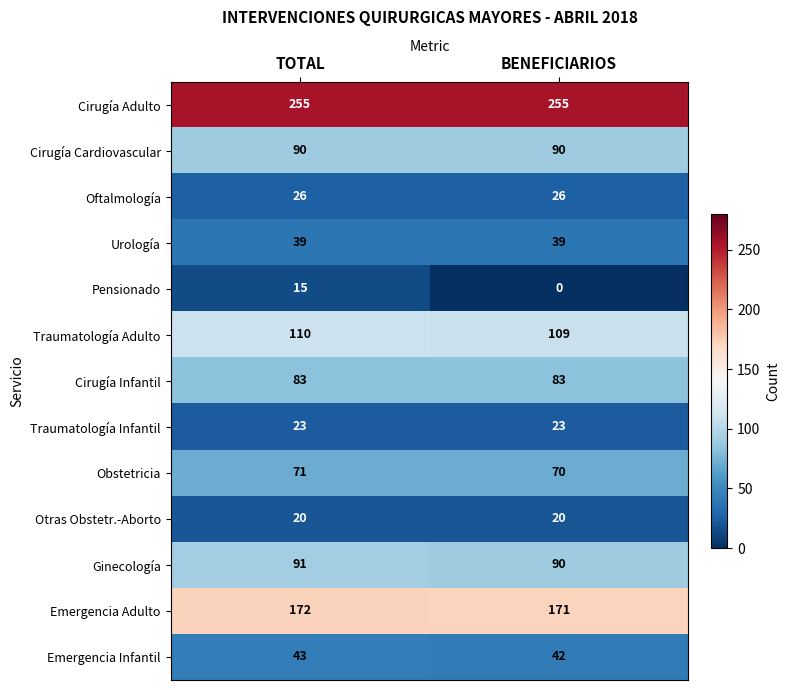

Count the number of data series in this chart.

13